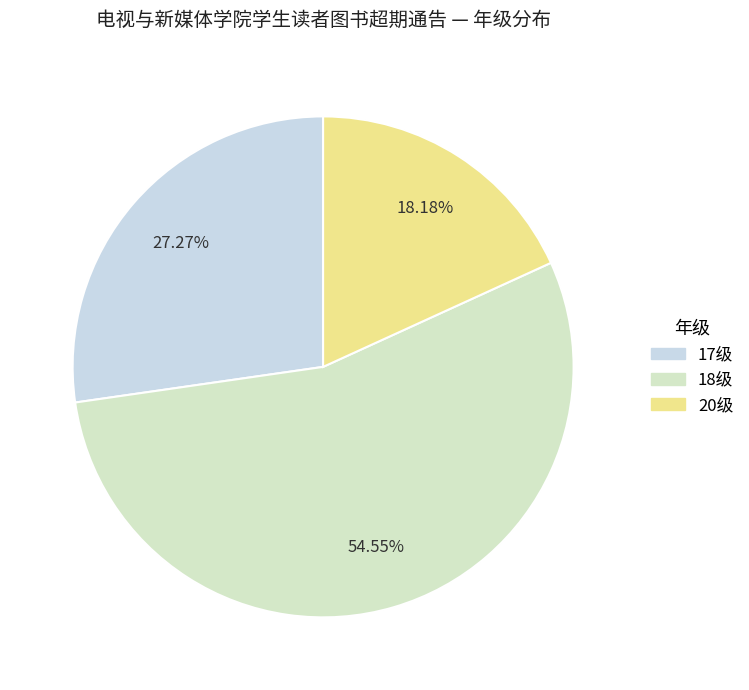

To the nearest percent, what is the combined percentage of 20级 and 18级?

73%